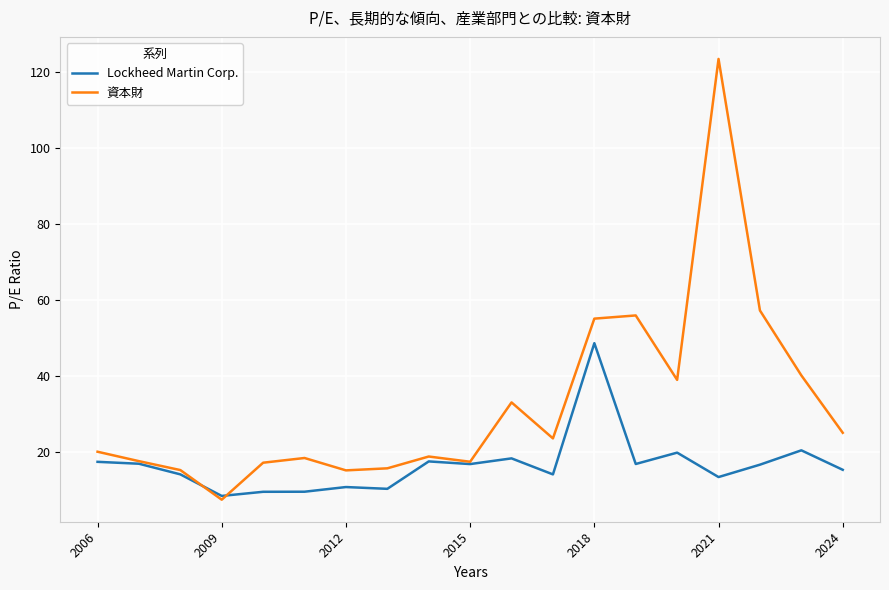

How many series are shown in this chart?

2